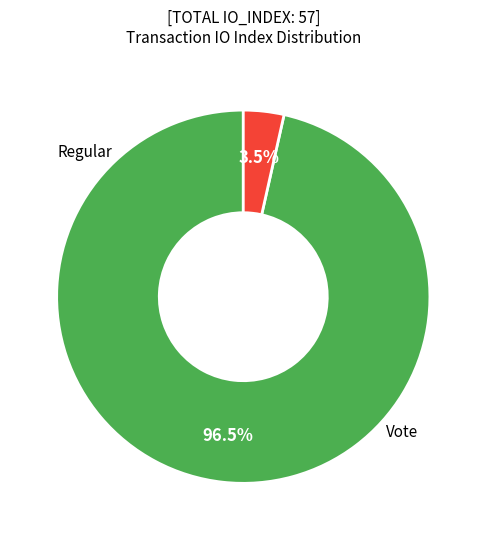

How many slices are in this pie chart?

2